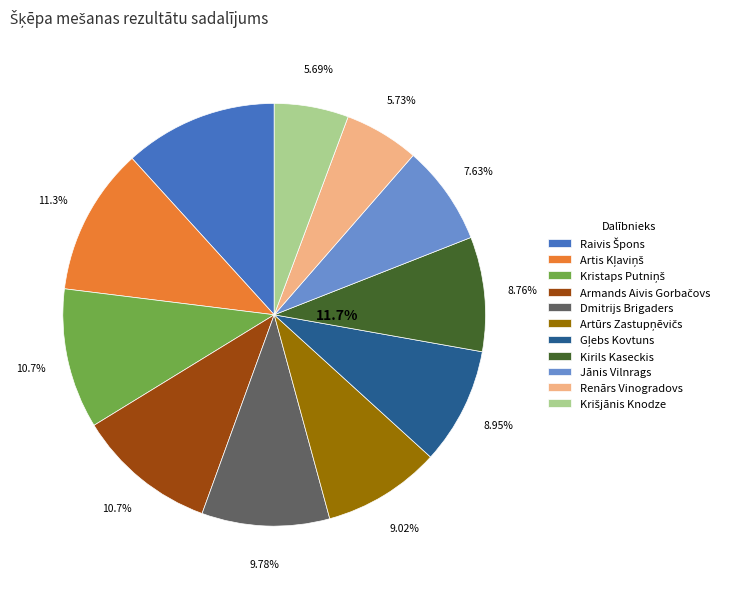

To the nearest percent, what percentage of the pie is Dmitrijs Brigaders?

10%